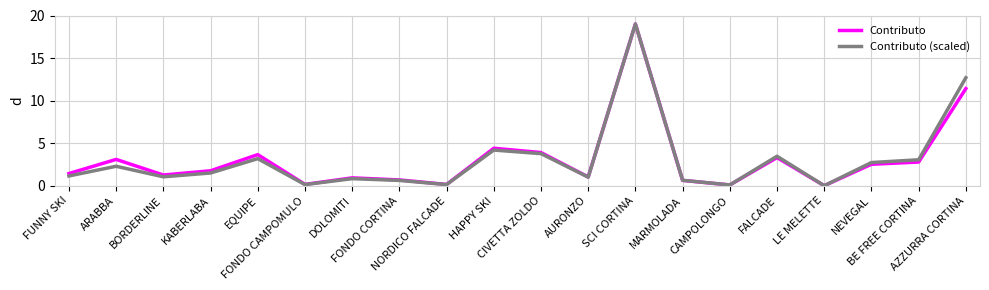

Does the chart display data point markers on the line(s)?

No